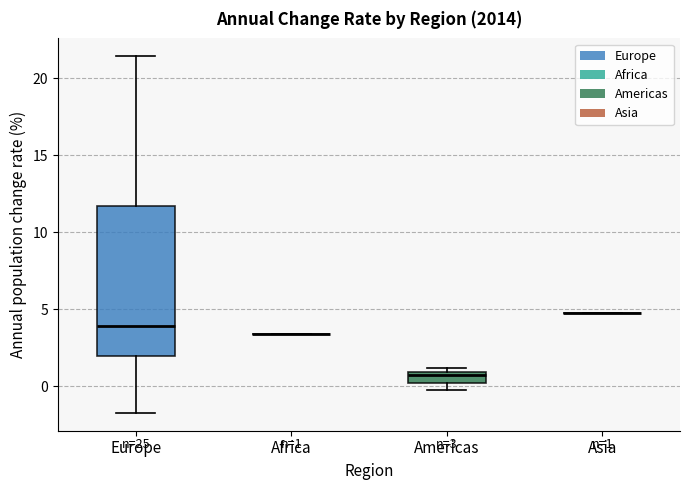

Which box is the tallest, from its lower edge to its upper edge?

Europe